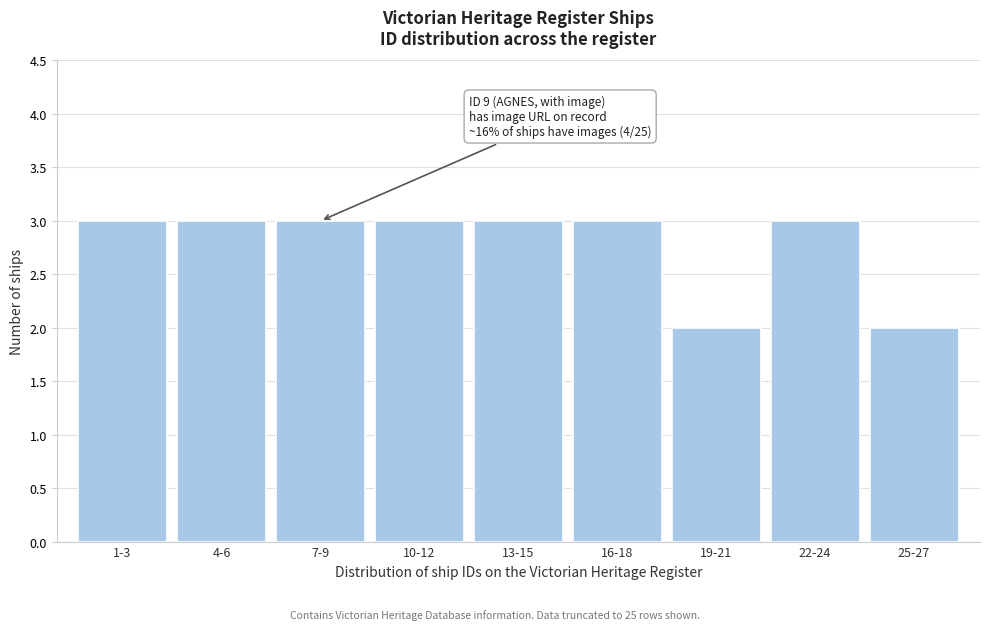

Reading left to right, list all the values displayed in this chart.

3	3	3	3	3	3	2	3	2